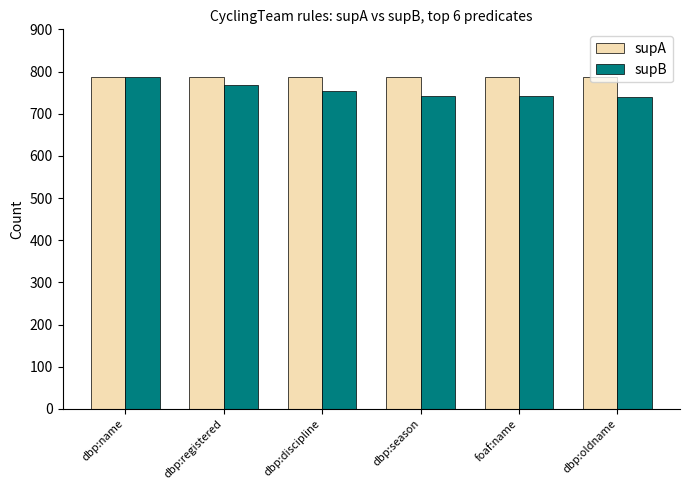

What is the sum of the supA values at foaf:name and dbp:season?

1576